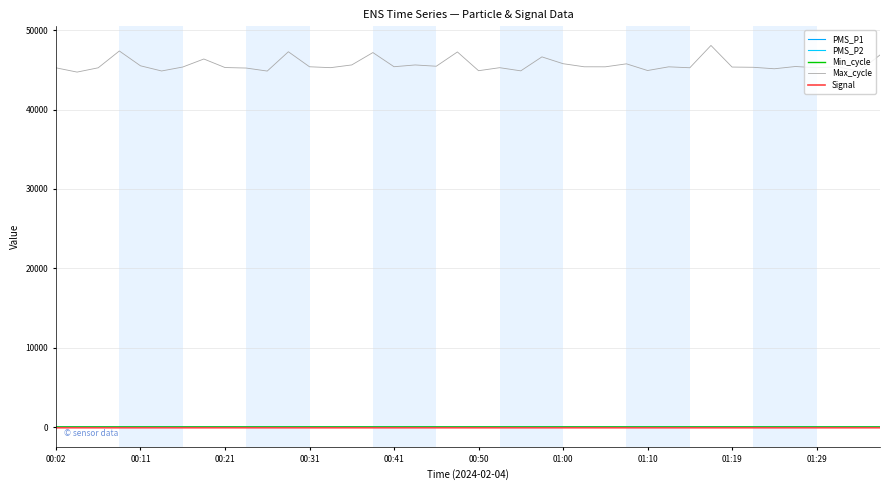

List the series in order of their peak value, lowest first.

Signal, PMS_P2, PMS_P1, Min_cycle, Max_cycle